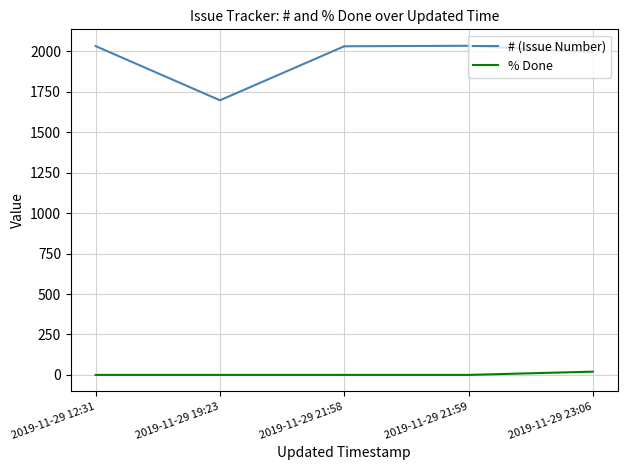

How many values in the # (Issue Number) series are below 2032?

2